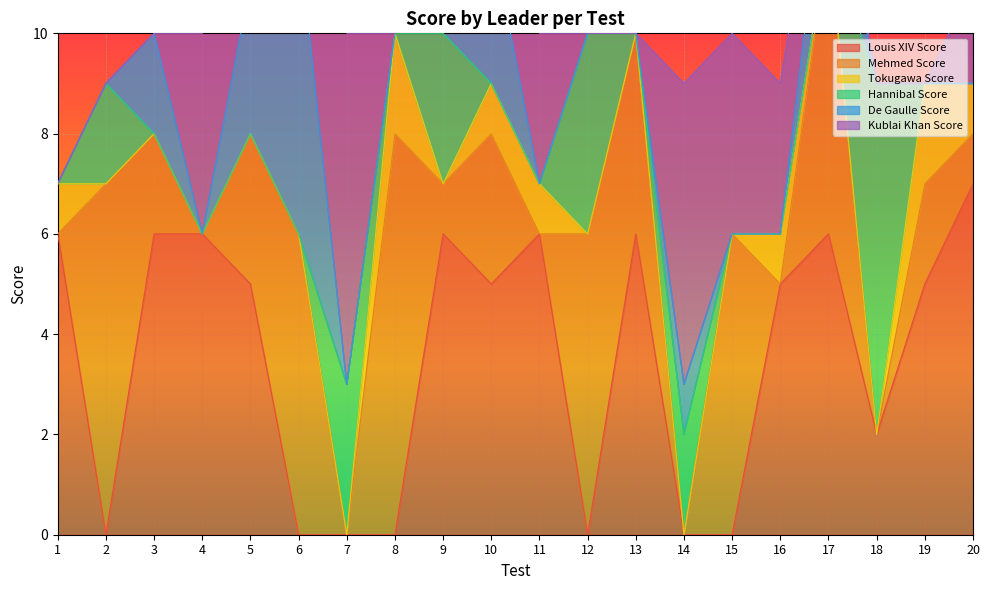

What are all the series names shown in the legend?

Louis XIV Score, Mehmed Score, Tokugawa Score, Hannibal Score, De Gaulle Score, Kublai Khan Score